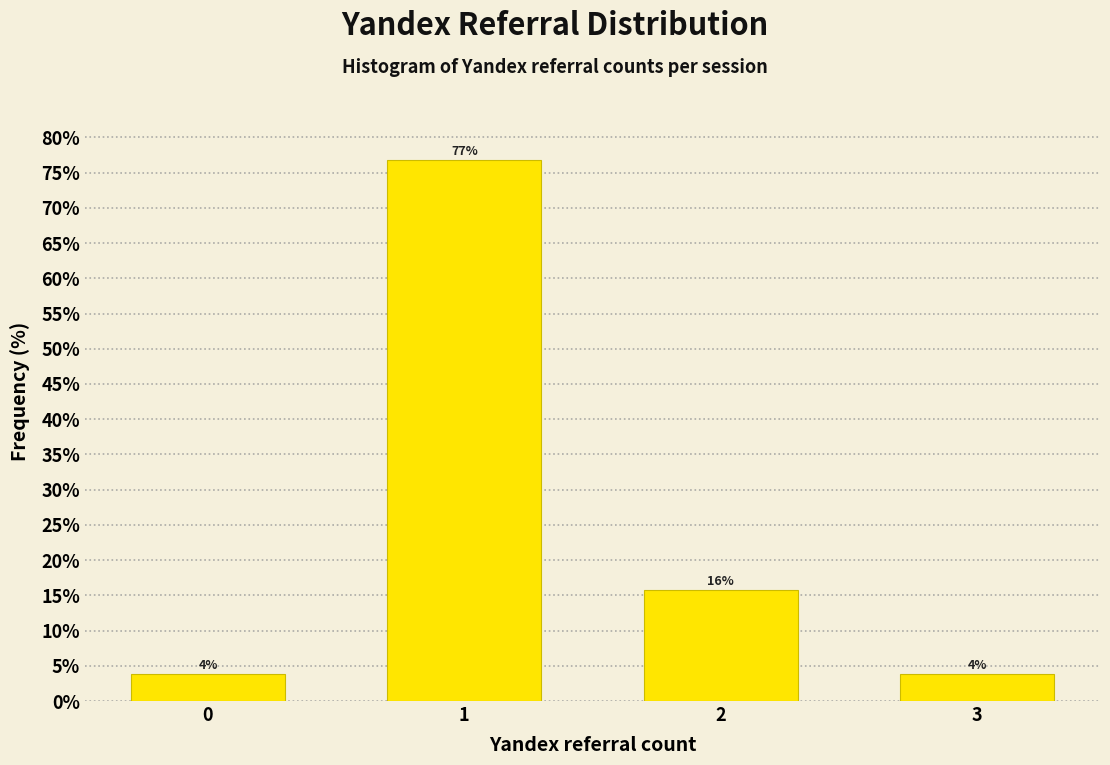

Are the bars horizontal?

No